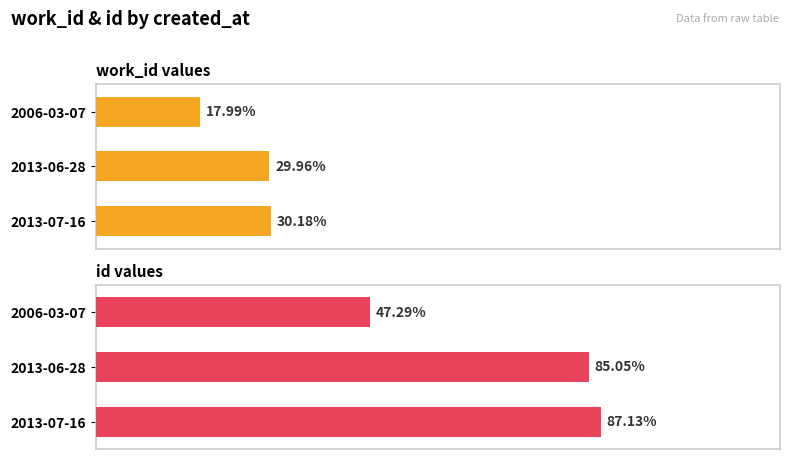

Which series has the largest total across all categories?

id values